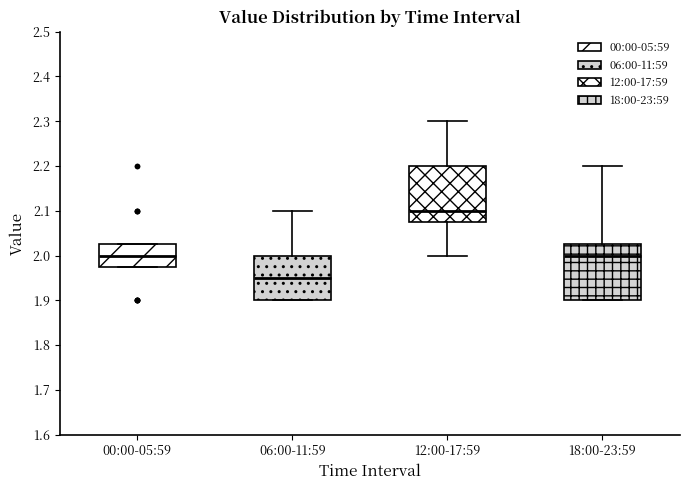

Which box has the highest median line?

12:00-17:59